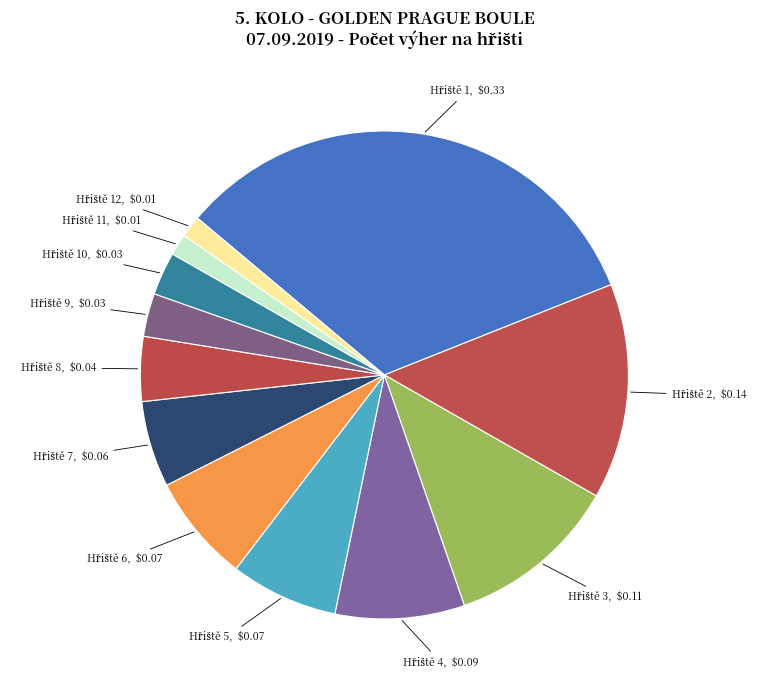

Is there a majority slice in this chart?

No